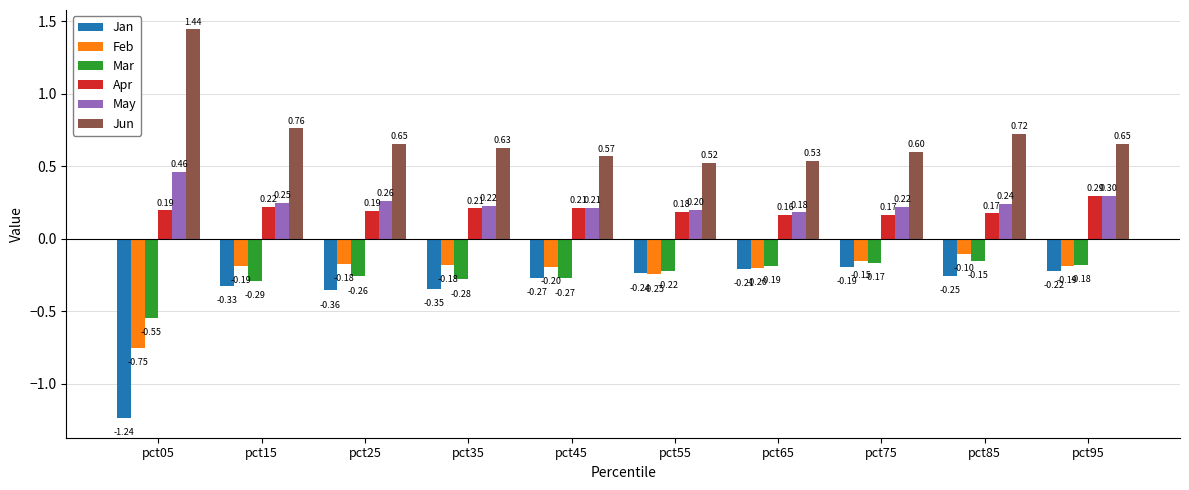

What are all the series names shown in the legend?

Jan, Feb, Mar, Apr, May, Jun